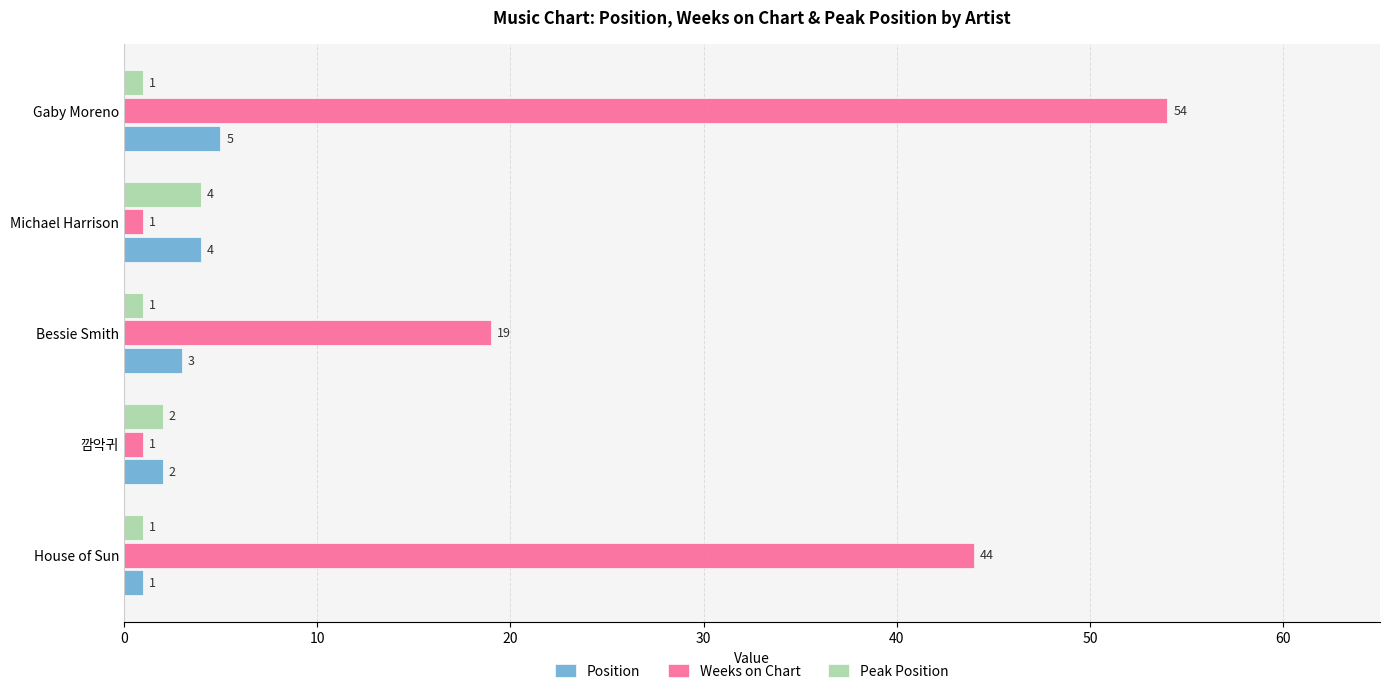

Which series has the largest range (max minus min)?

Weeks on Chart